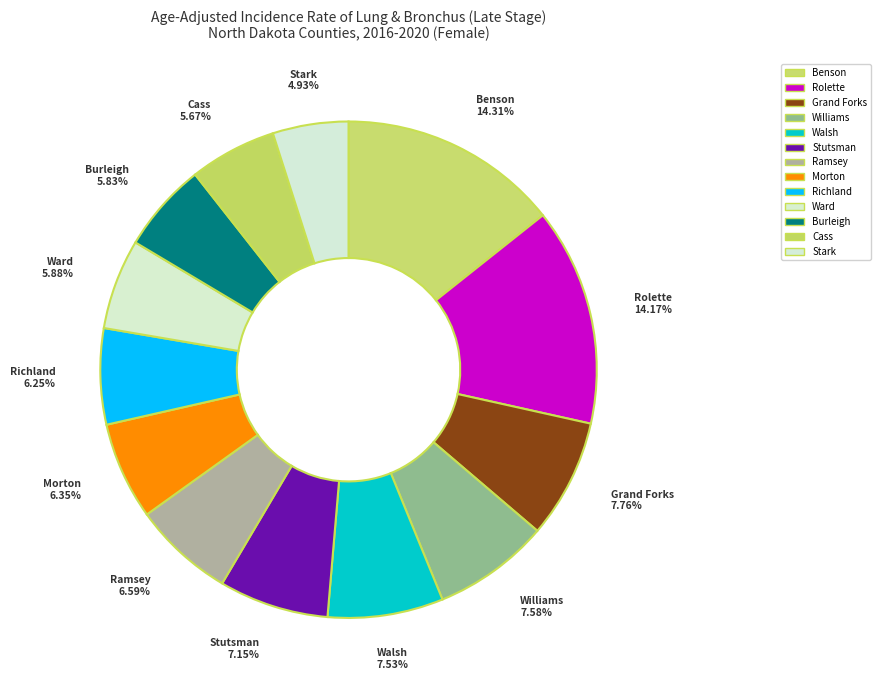

How many segments does this pie chart have?

13